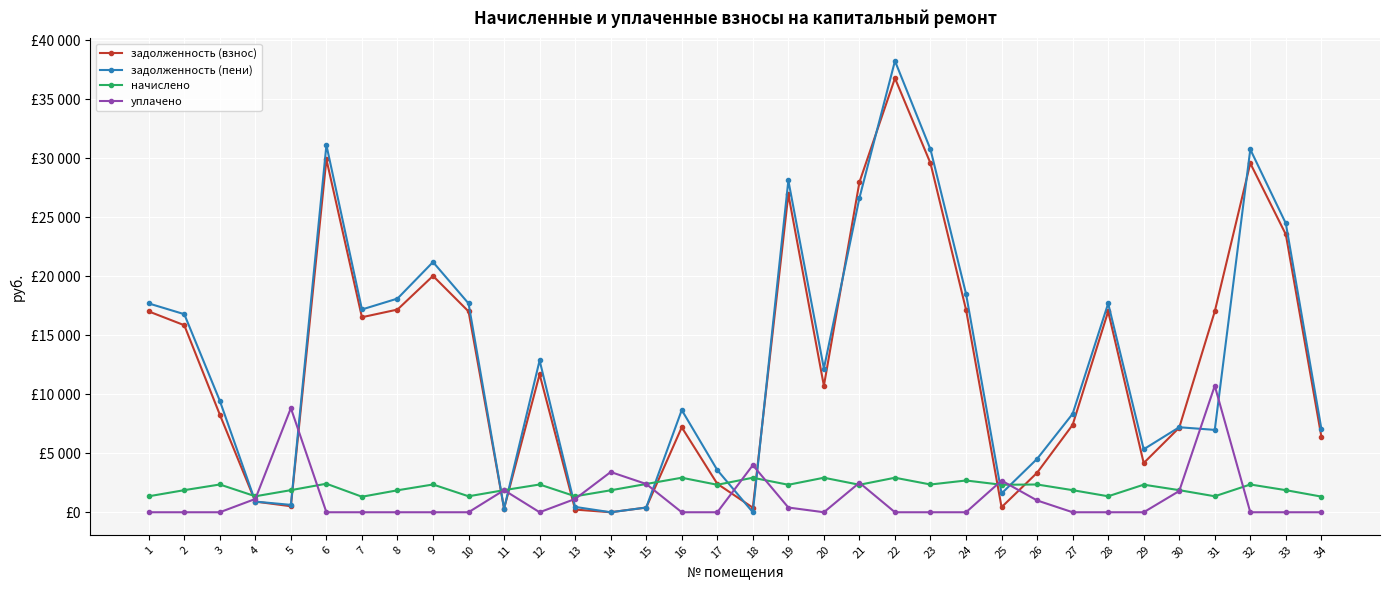

What is the maximum value shown in the chart?

38241.0